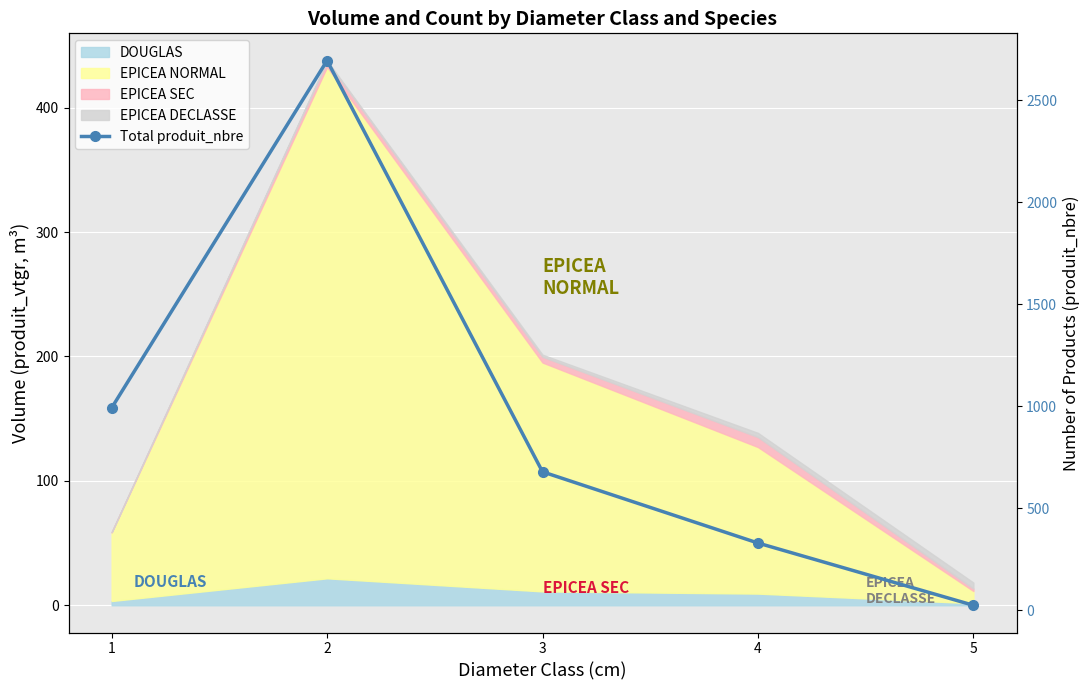

True or false: there are more than 1 points higher than both neighbors.

False